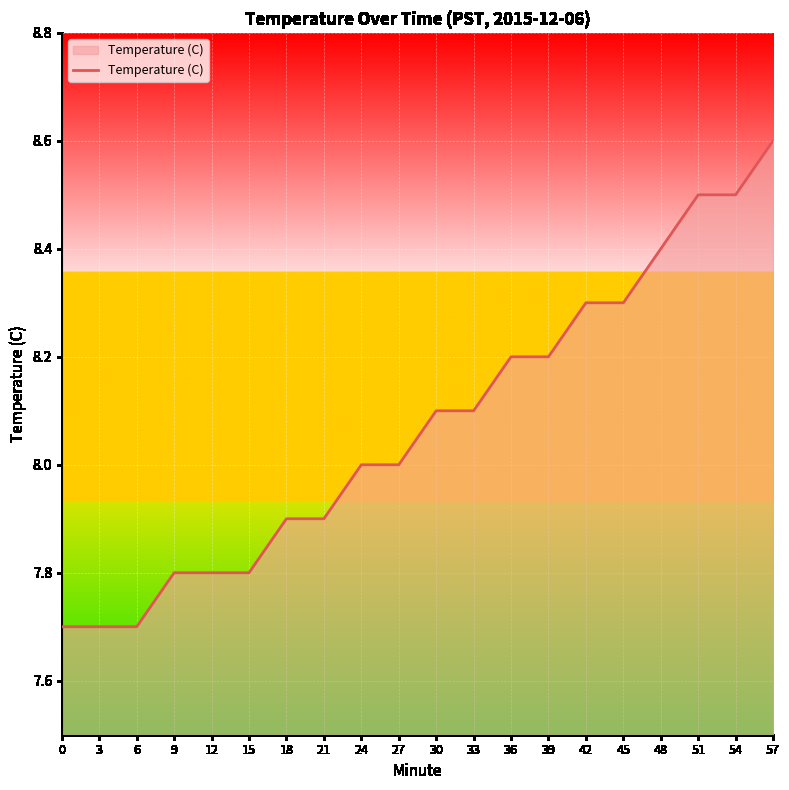

What is the smallest value displayed?

7.7